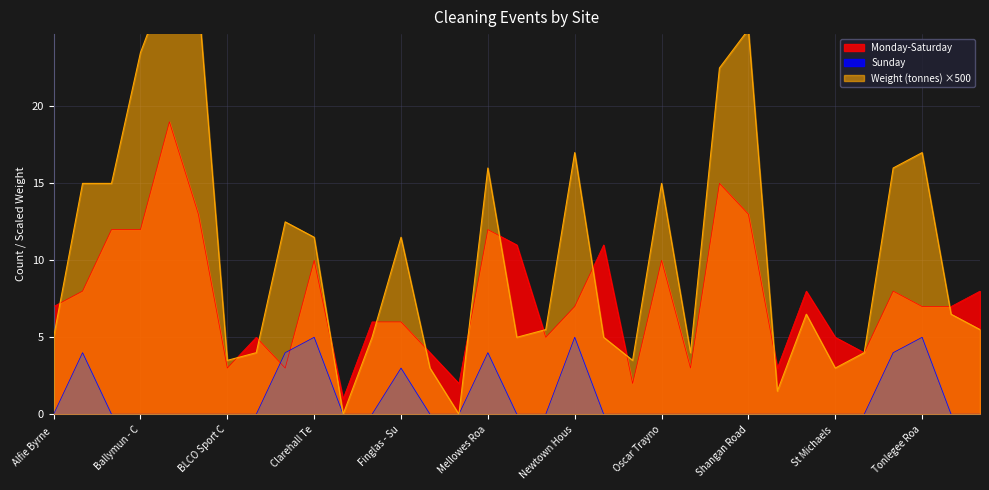

True or false: Sunday and Monday-Saturday intersect in this chart.

True